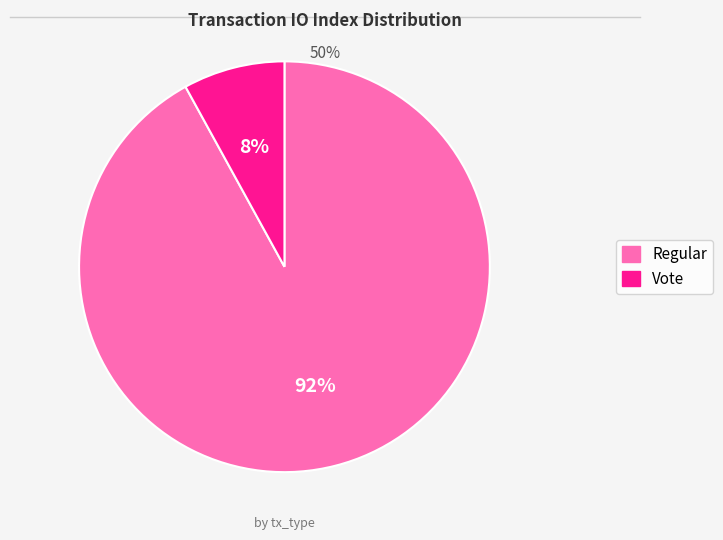

Rank the categories by value from lowest to highest.

Vote, Regular